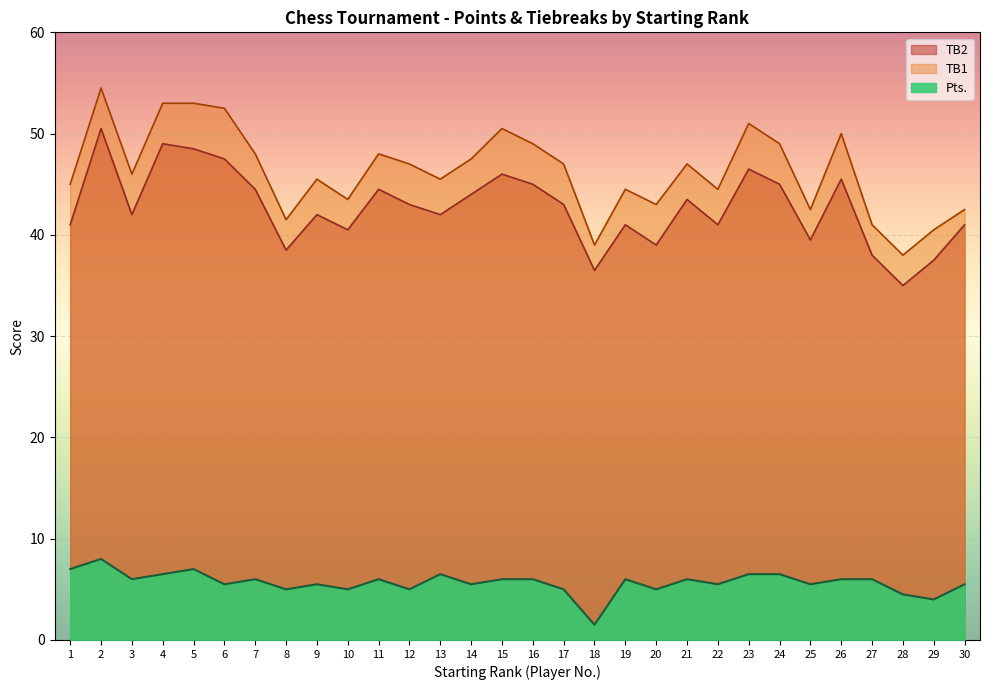

True or false: TB2 and TB1 intersect in this chart.

False